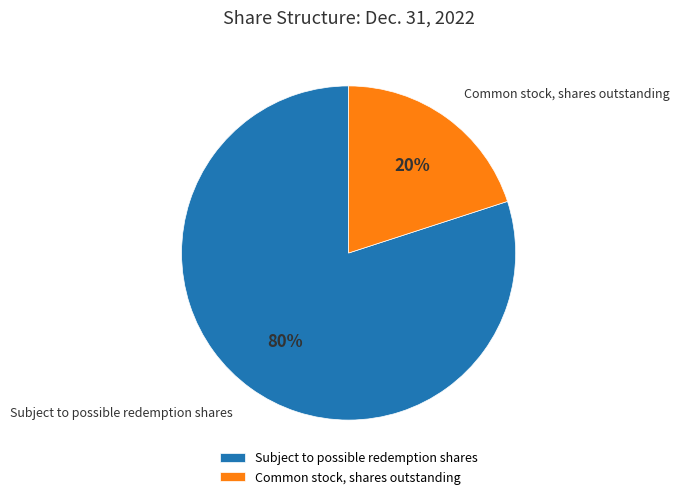

What is the largest slice in the pie chart?

Subject to possible redemption shares